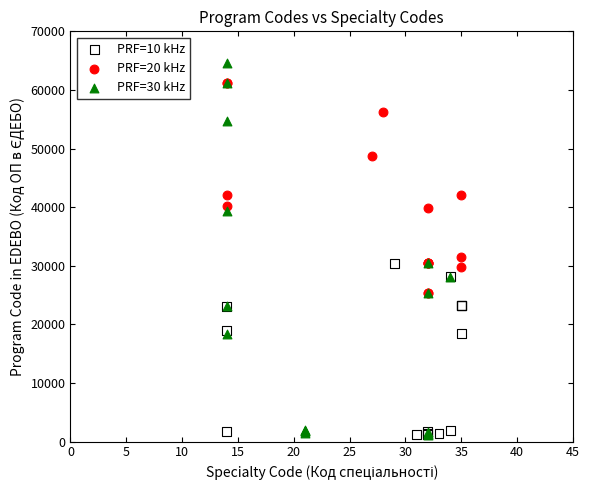

Which series has the widest spread of Y values?

PRF=30 kHz